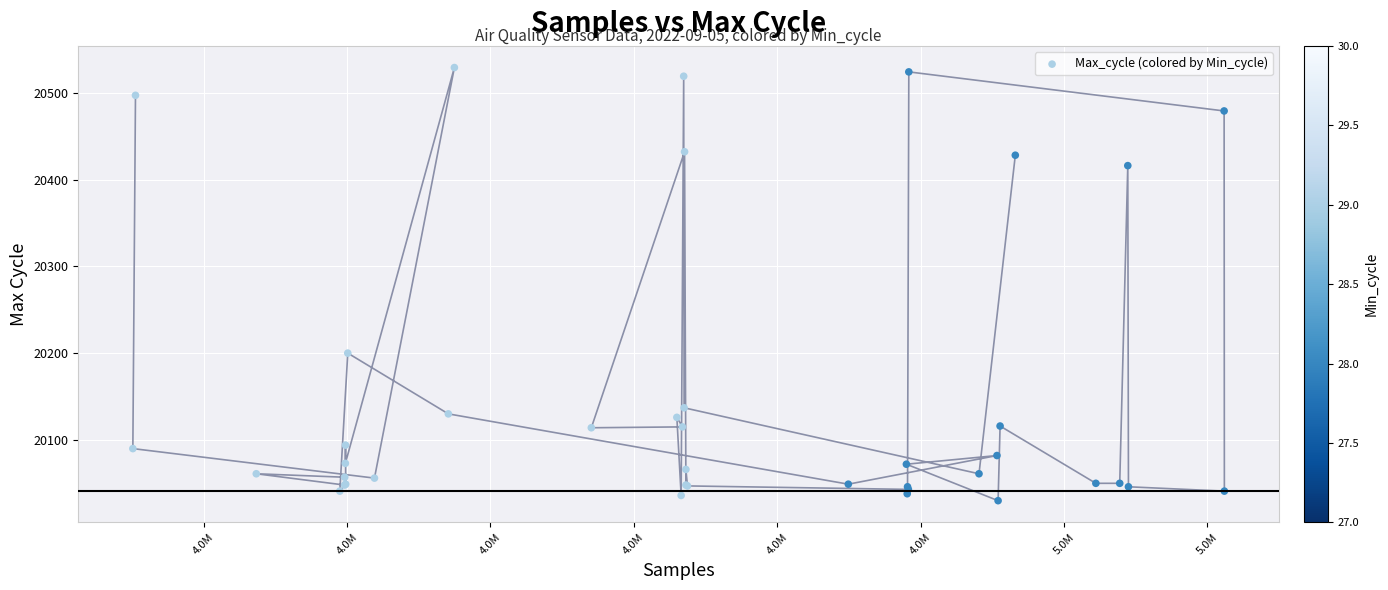

What Y value in the scatter plot is closest to 20279?

20200